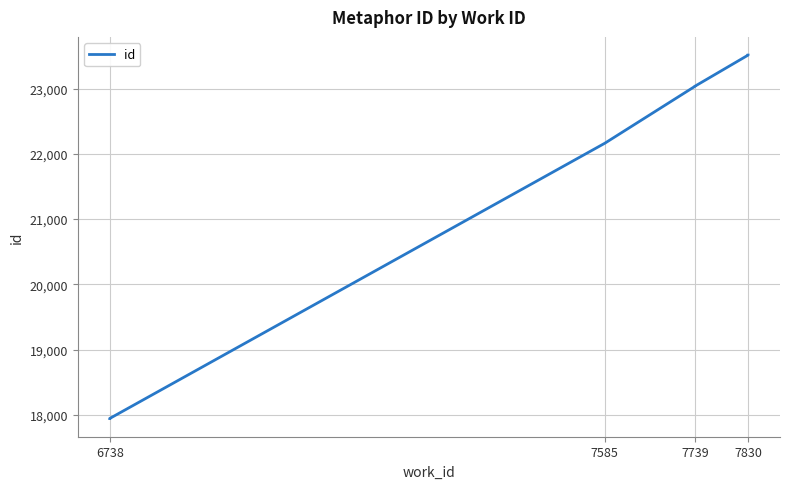

True or false: the data has more than 2 interior local peaks.

False